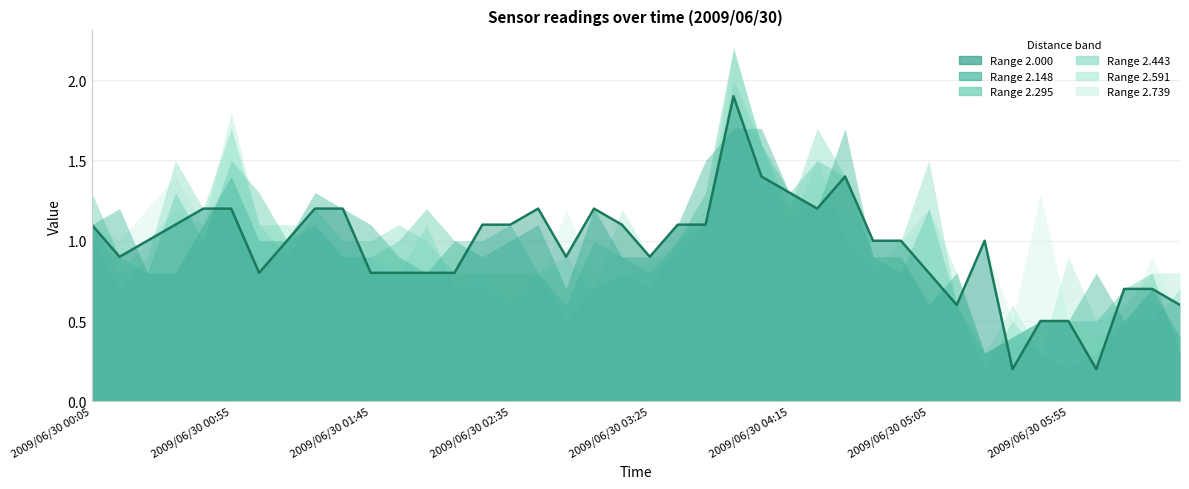

The value of 2.148 at 2009/06/30 04:45 is 0.9. True or false?

True